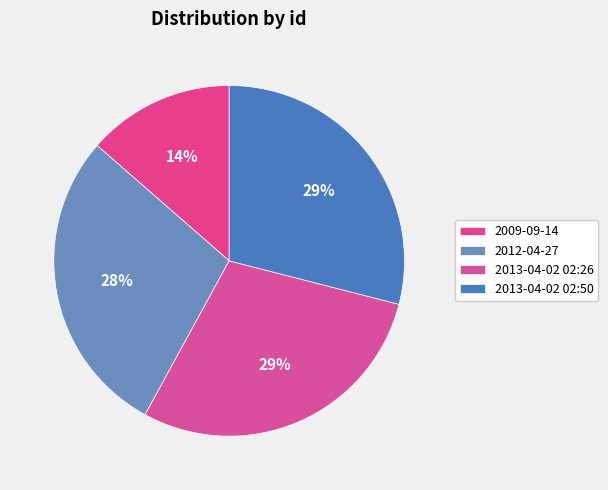

Rank the categories by value from highest to lowest.

2013-04-02 02:50, 2013-04-02 02:26, 2012-04-27, 2009-09-14